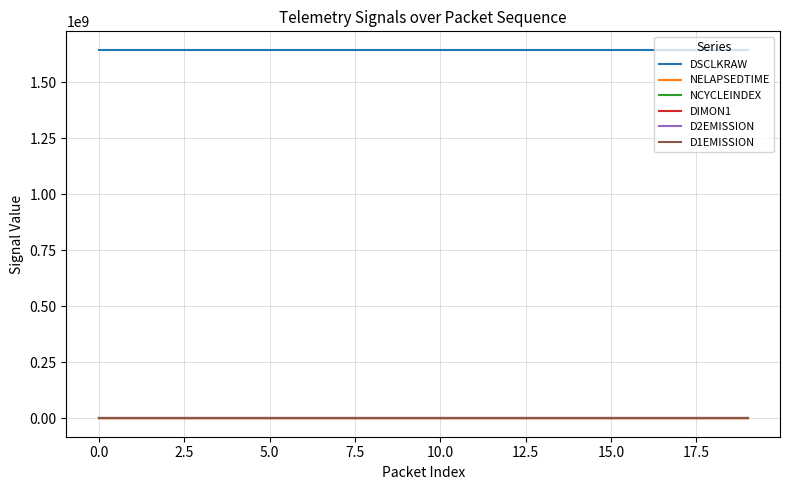

Count the D2EMISSION values in the range 0 to 1.

12